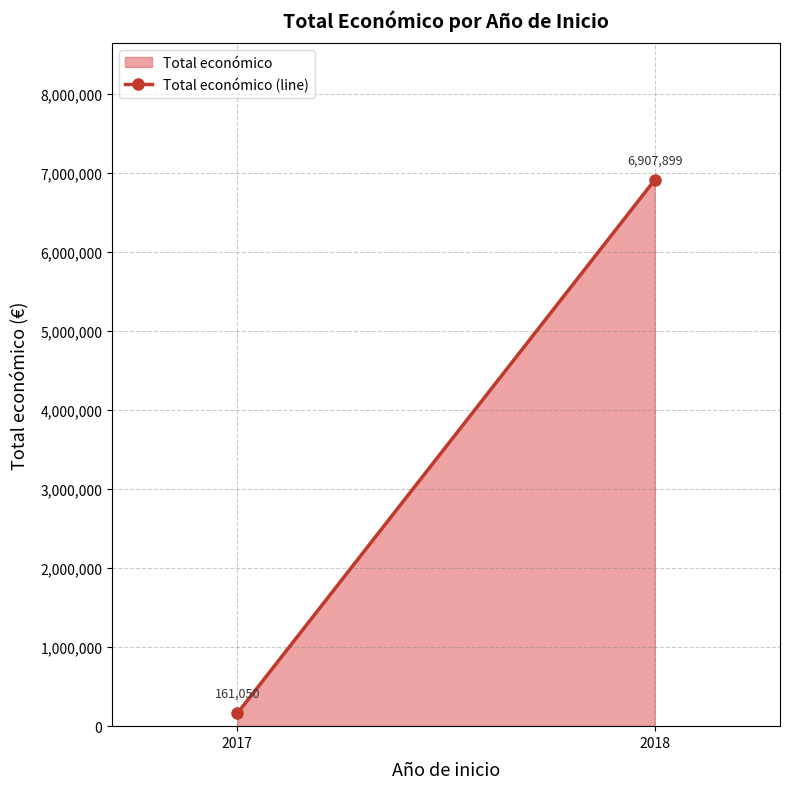

List the labels in order of value, largest first.

2018, 2017